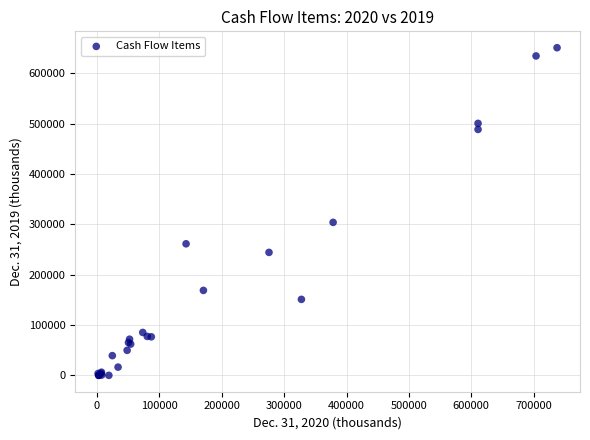

What Y value in the scatter plot is closest to 325393?

303857